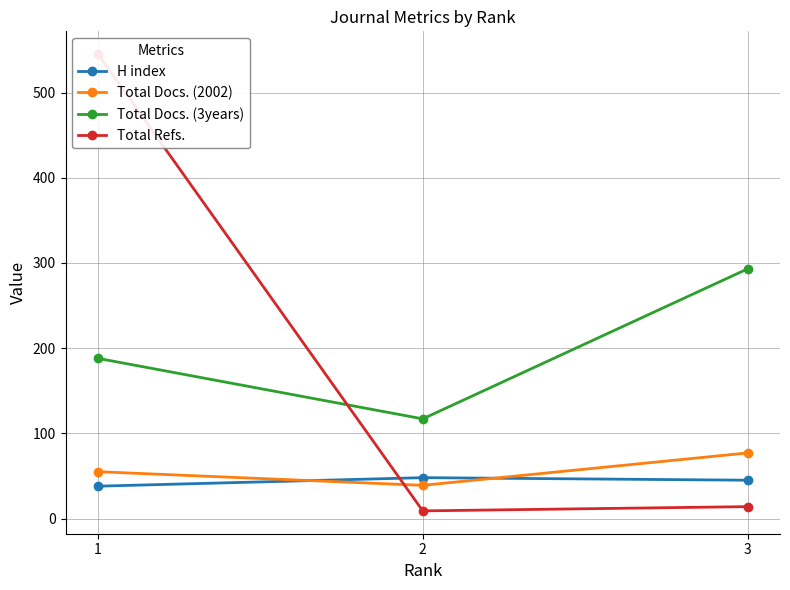

At which category does the chart reach its peak across all series?

1